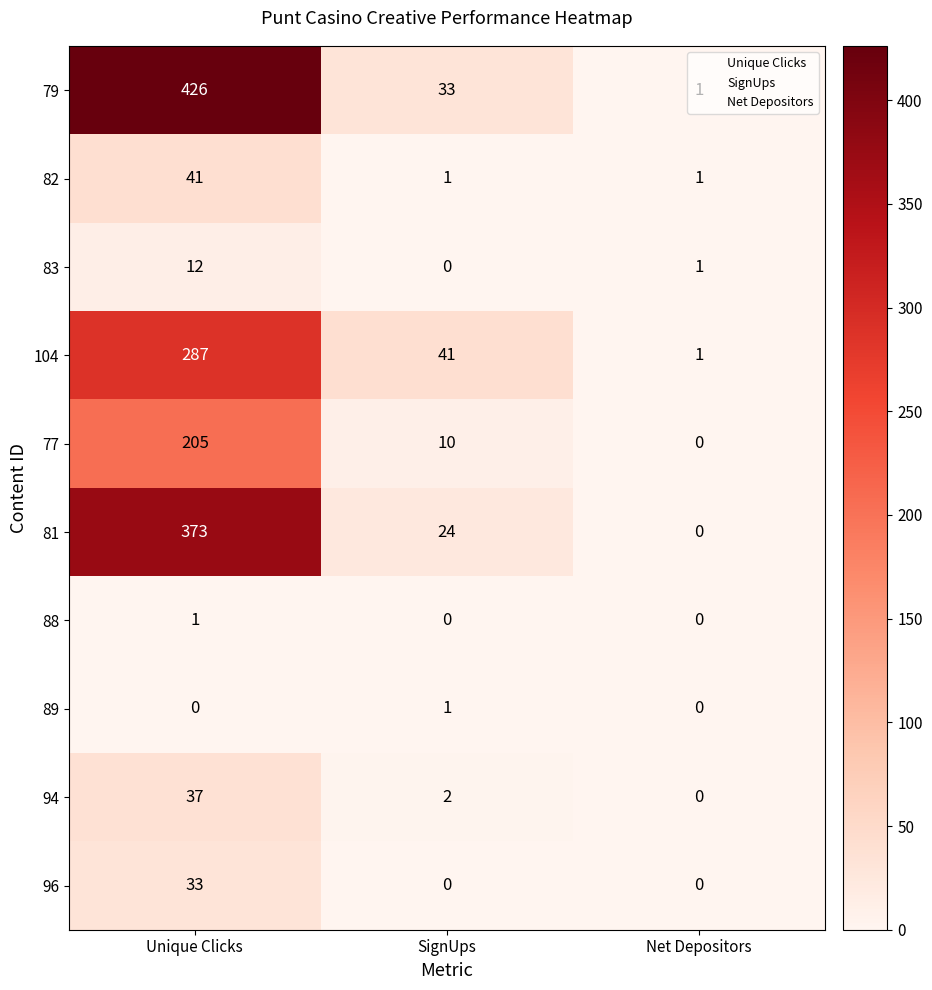

What is the total value across all series at Unique Clicks?

1415